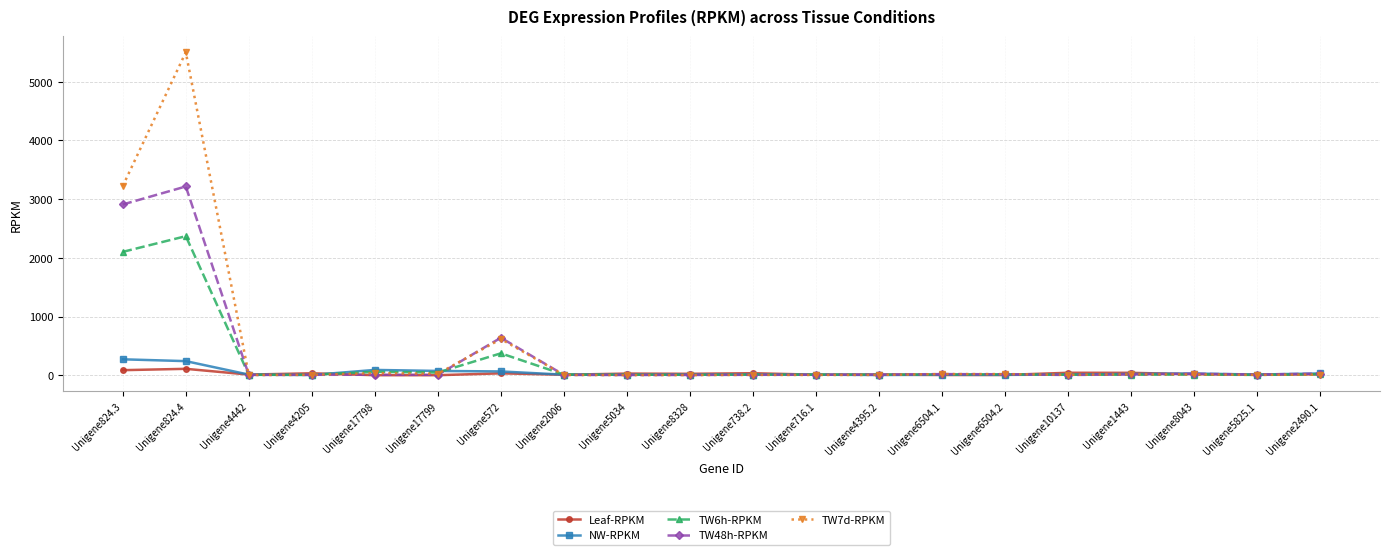

At which category is the sum across all series the highest?

Unigene824.4